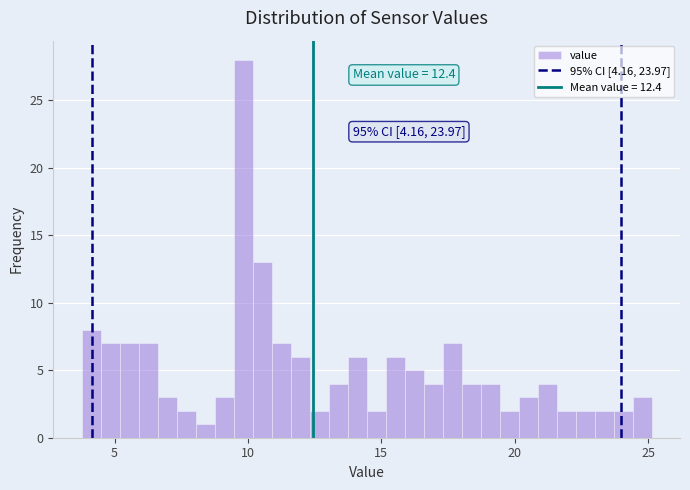

Read against the x-axis, roughly where is the centre of the tallest bar?

10.0